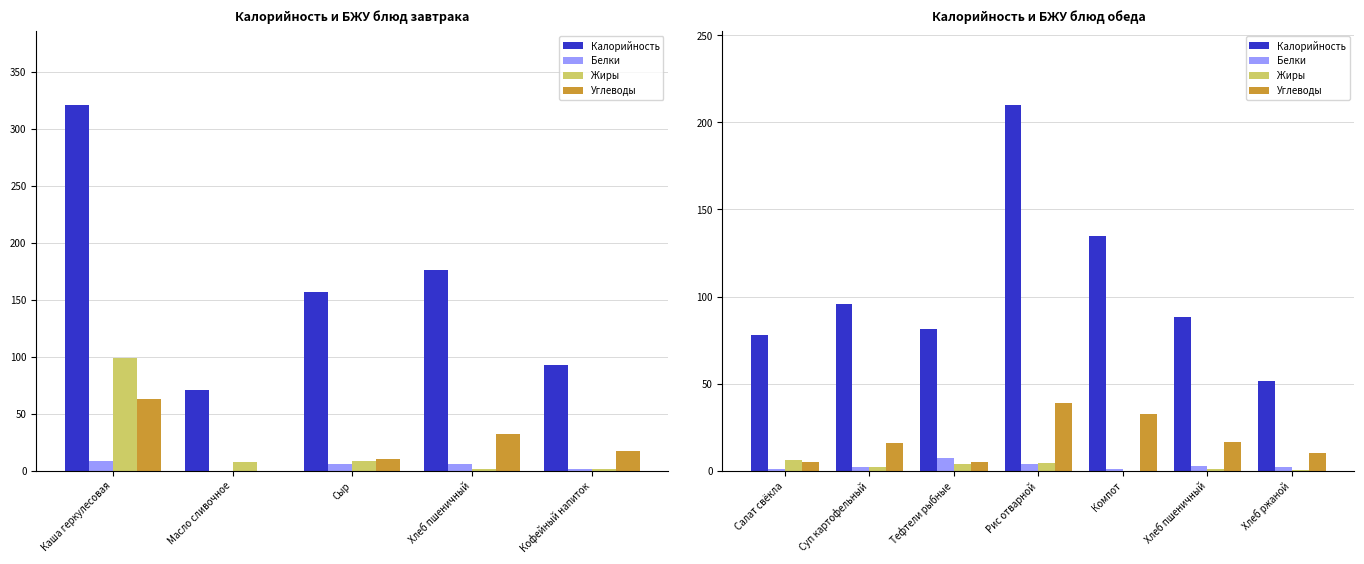

What are all the series names shown in the legend?

Калорийность, Белки, Жиры, Углеводы